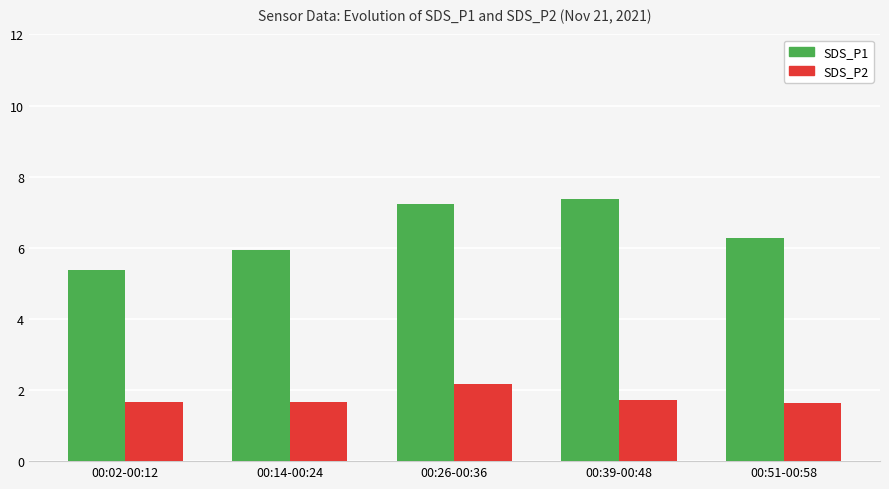

At how many categories does at least one series exceed 4?

5